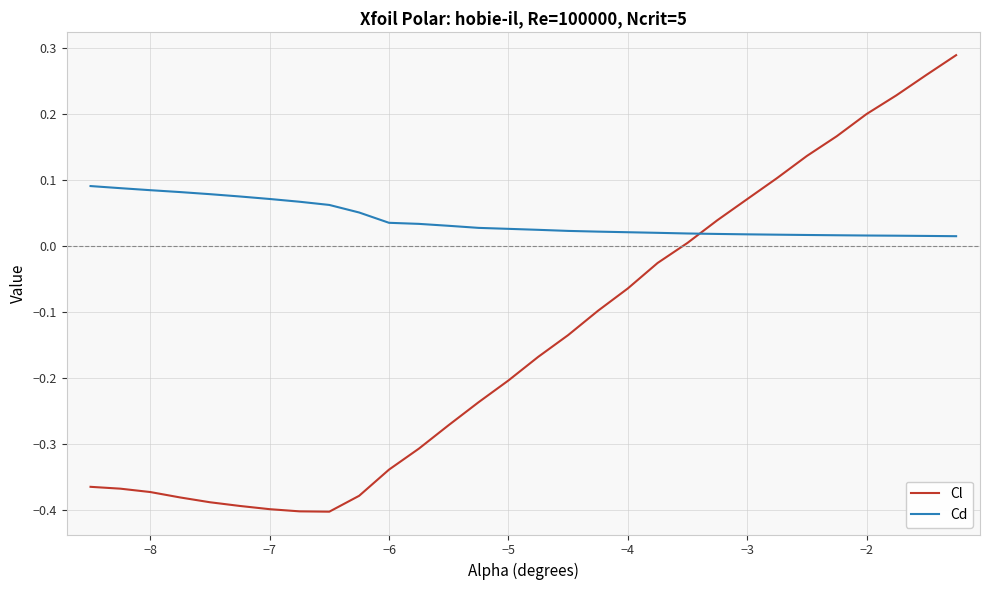

Which series has the widest spread of values?

Cl